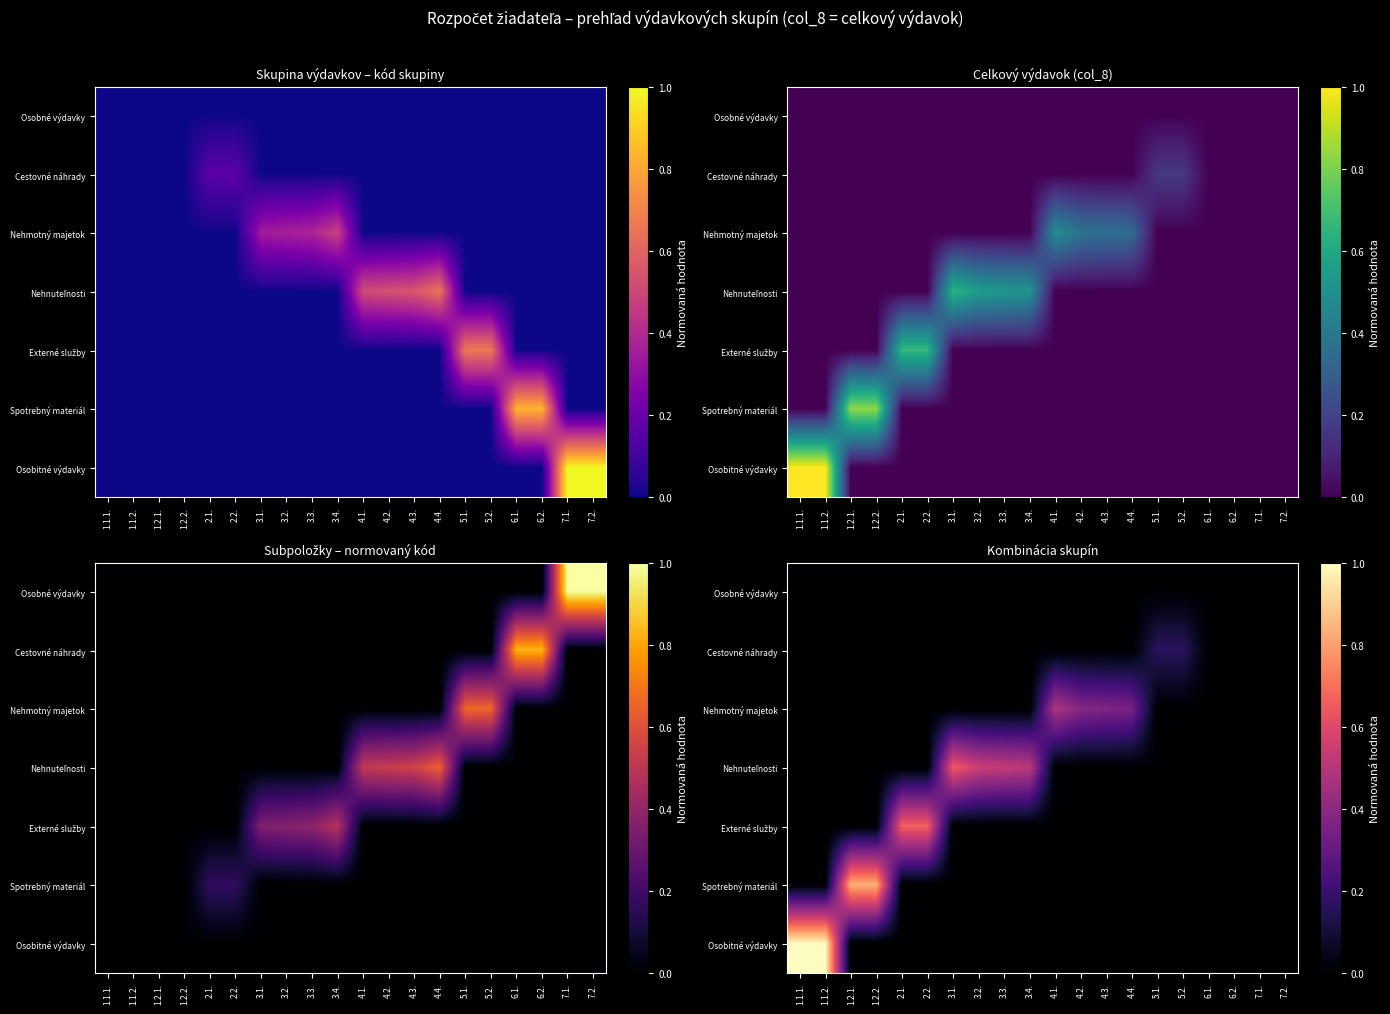

What is the total value across all series at 4.1.?

0.5